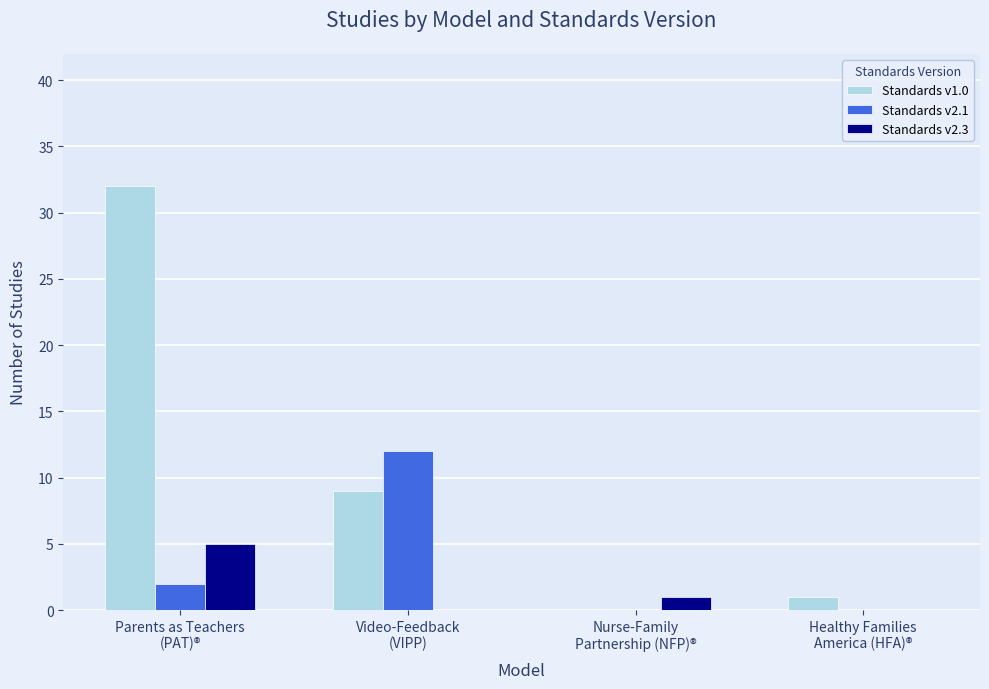

True or false: Standards v1.0 has a value of 46 at Parents as Teachers
(PAT)®.

False